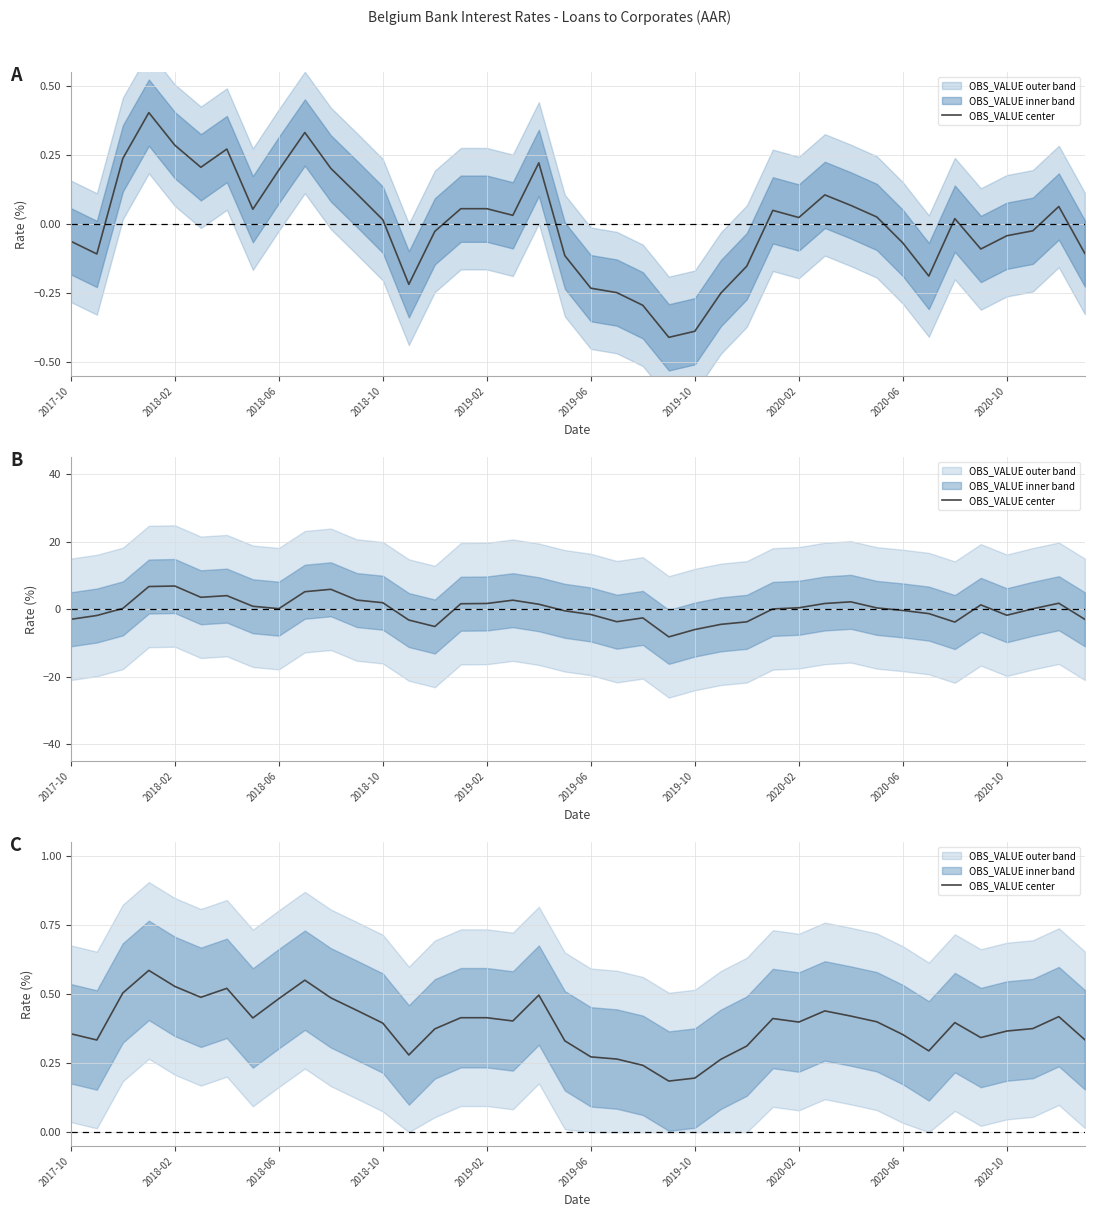

What is the value of the 9th point from the left?

0.5